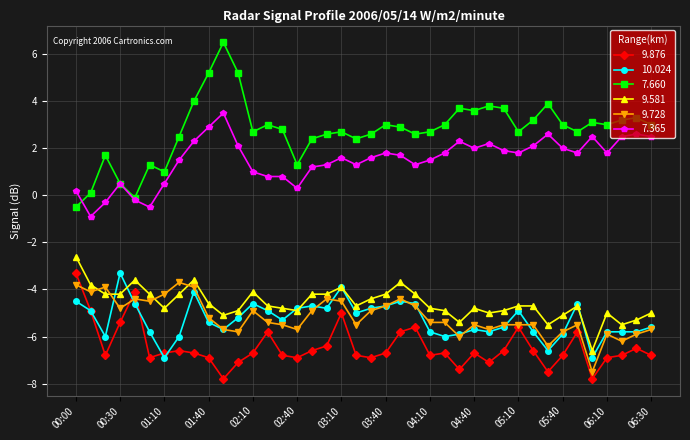

True or false: 7.660 and 9.728 intersect in this chart.

False